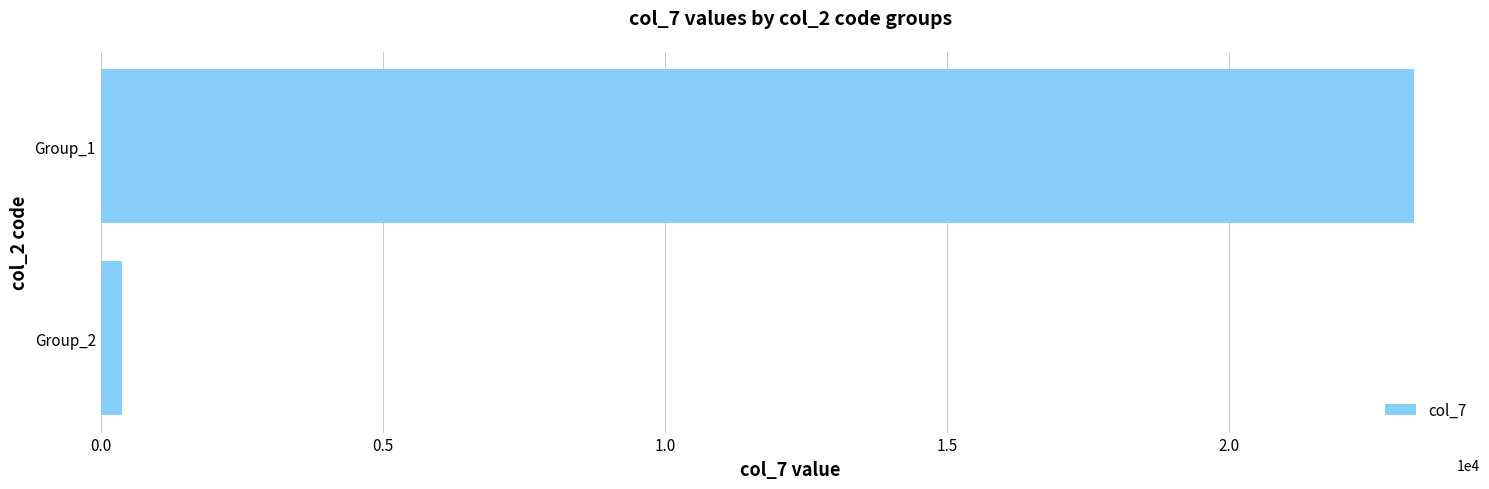

Reading bottom to top, what are all the values shown in this chart?

Group_2=372	Group_1=23282